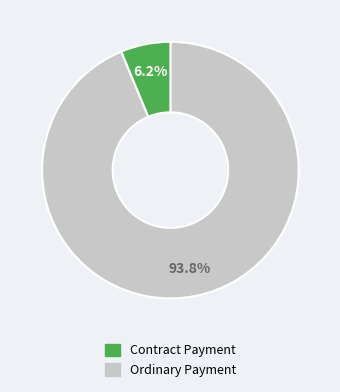

Does any single category account for the majority?

Yes